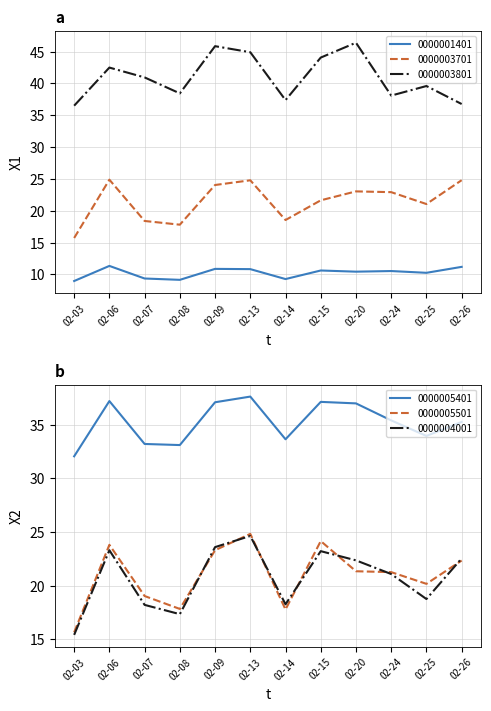

Where is the first local maximum for 0000003801?

02-06